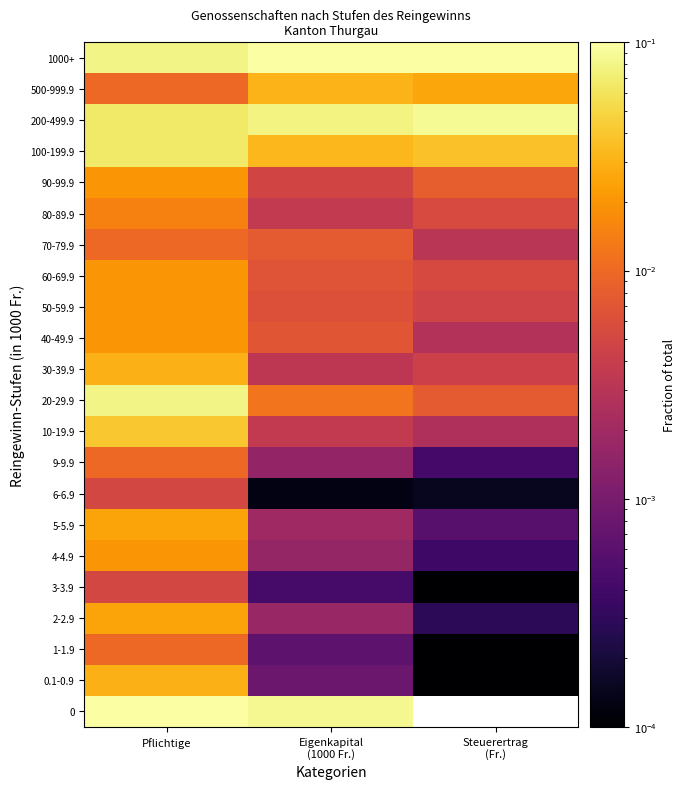

Is it true that 50-59.9 equals 0.0 at Eigenkapital (1000 Fr.)?

False